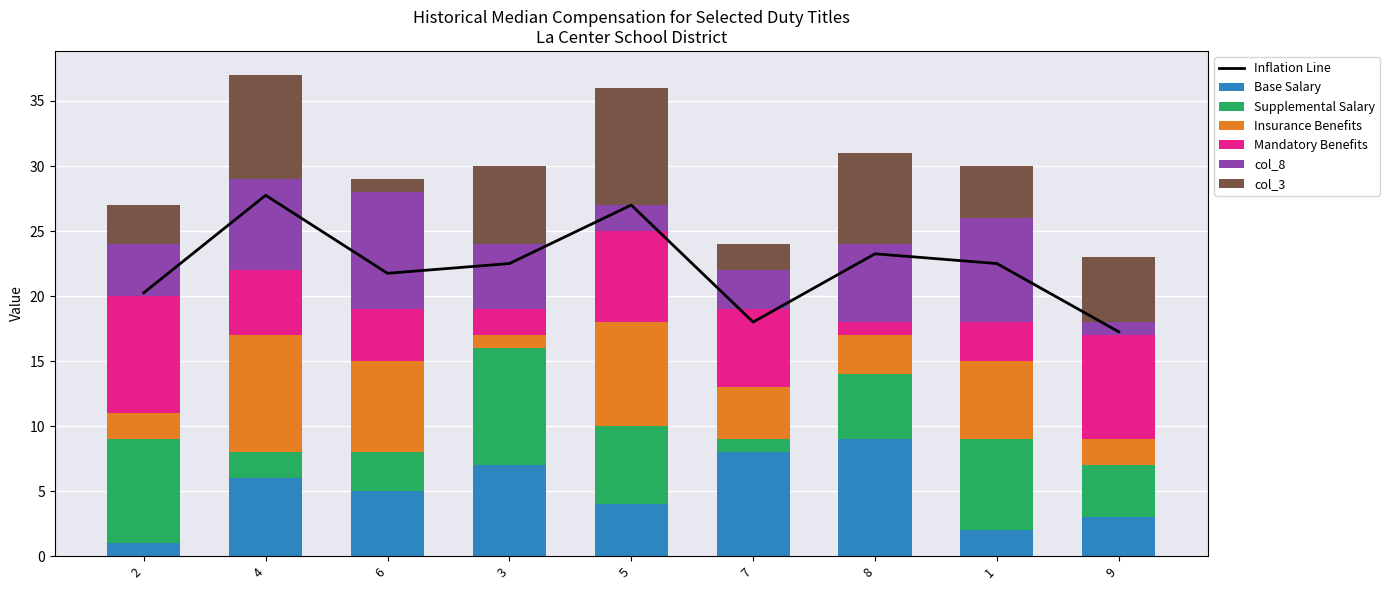

Which category has the highest value in the Base Salary series?

8